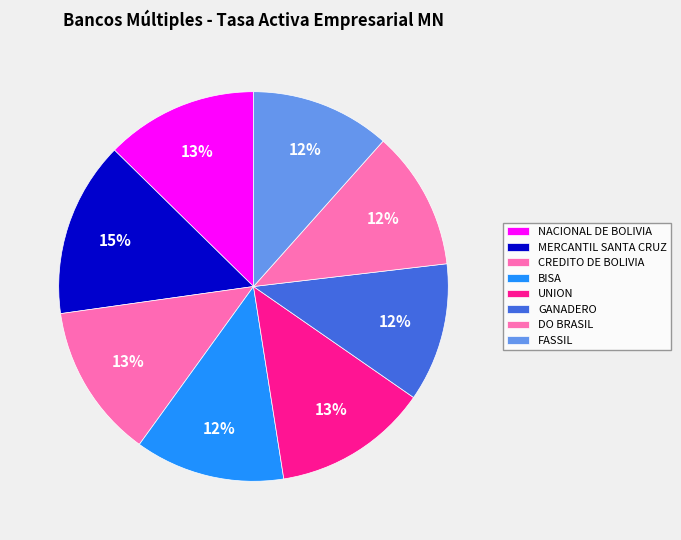

Combined, what portion of the pie is UNION and BISA?

25.3%